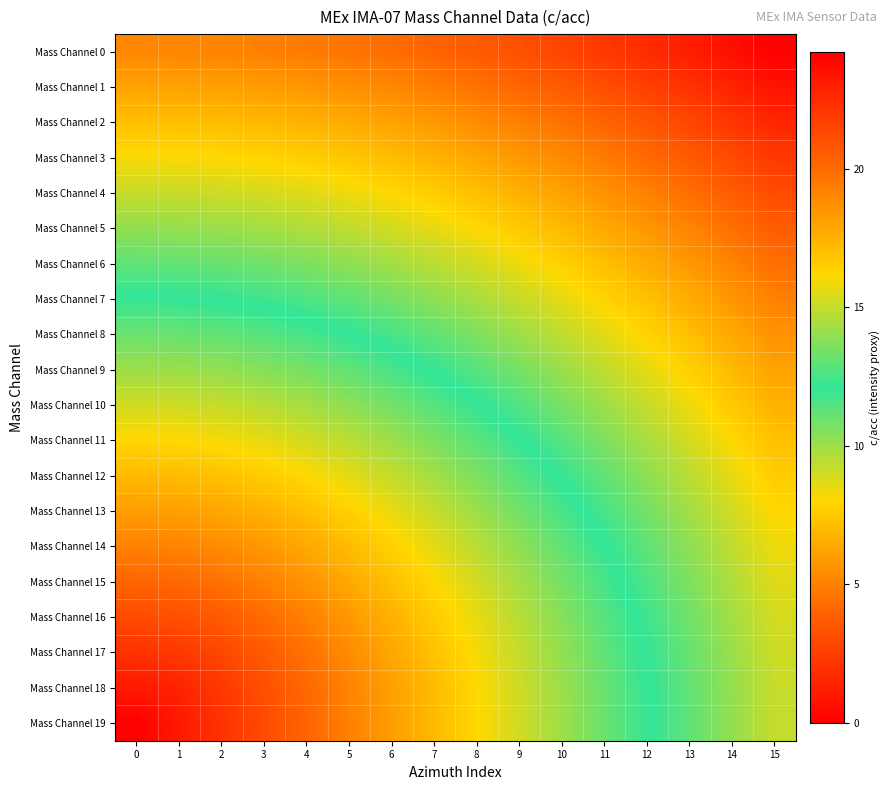

What is the total value across all series at 15?

368.7